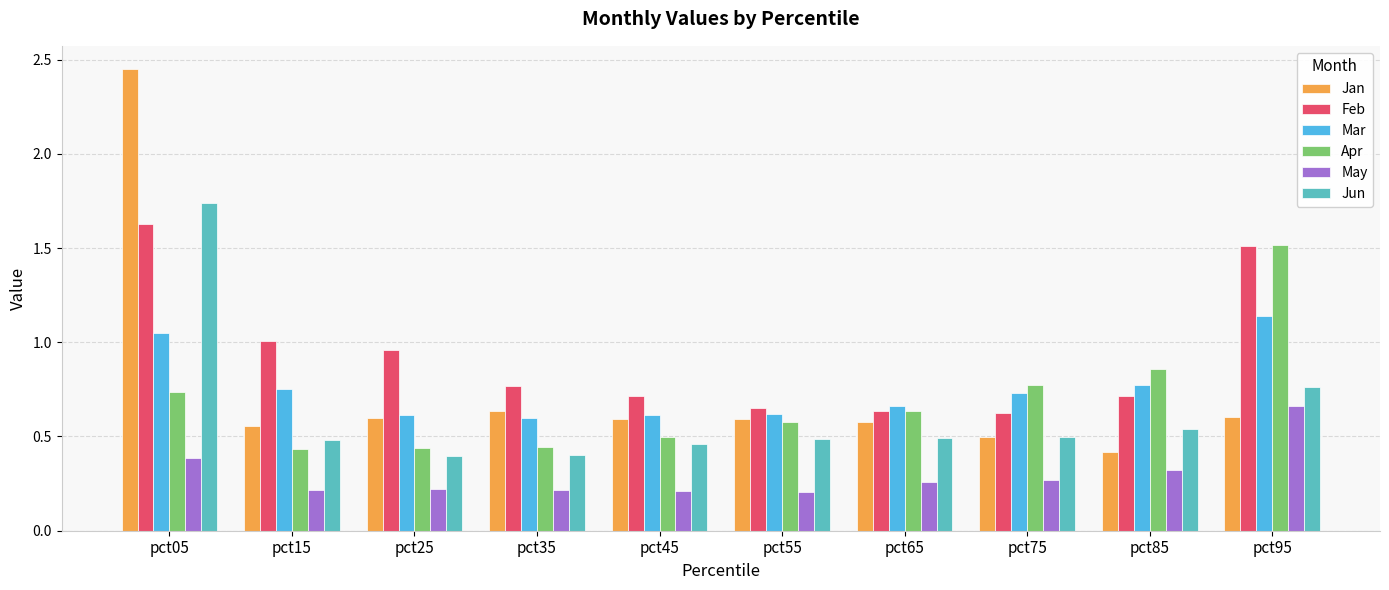

What is the difference between the maximum and minimum values in the Jun series?

1.3